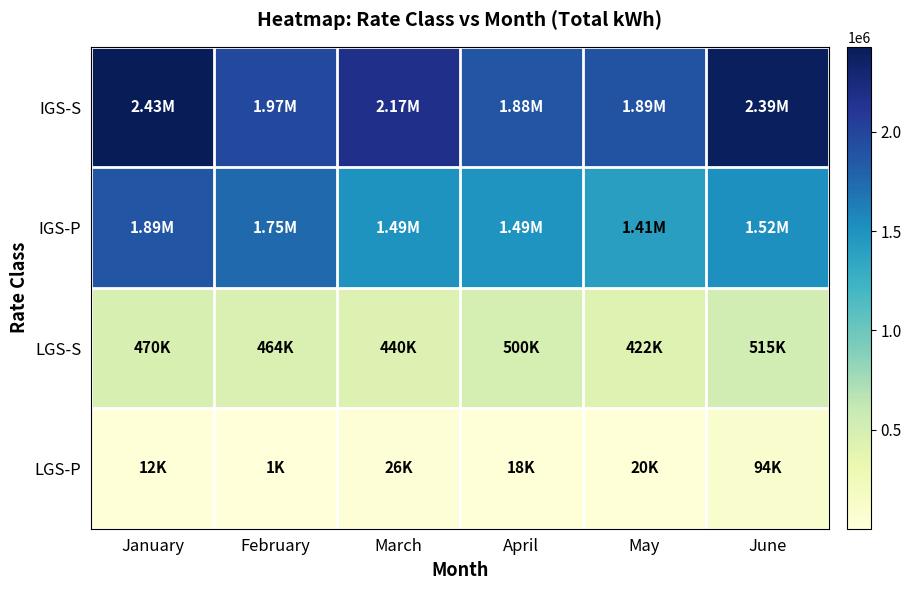

Which series changed the most between February and May?

IGS-P